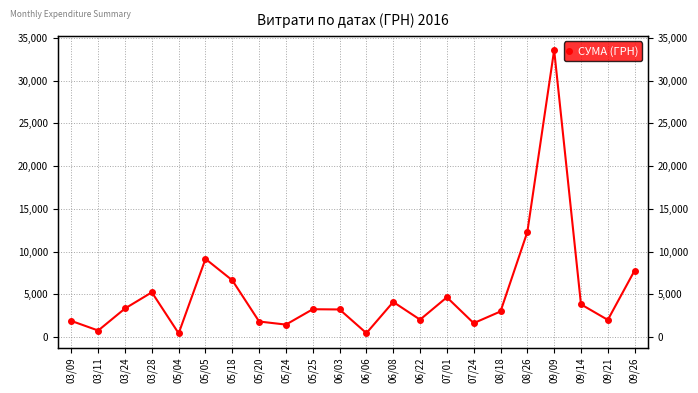

Rank the categories by value from highest to lowest.

09/09, 08/26, 05/05, 09/26, 05/18, 03/28, 07/01, 06/08, 09/14, 03/24, 05/25, 06/03, 08/18, 06/22, 09/21, 03/09, 05/20, 07/24, 05/24, 03/11, 06/06, 05/04